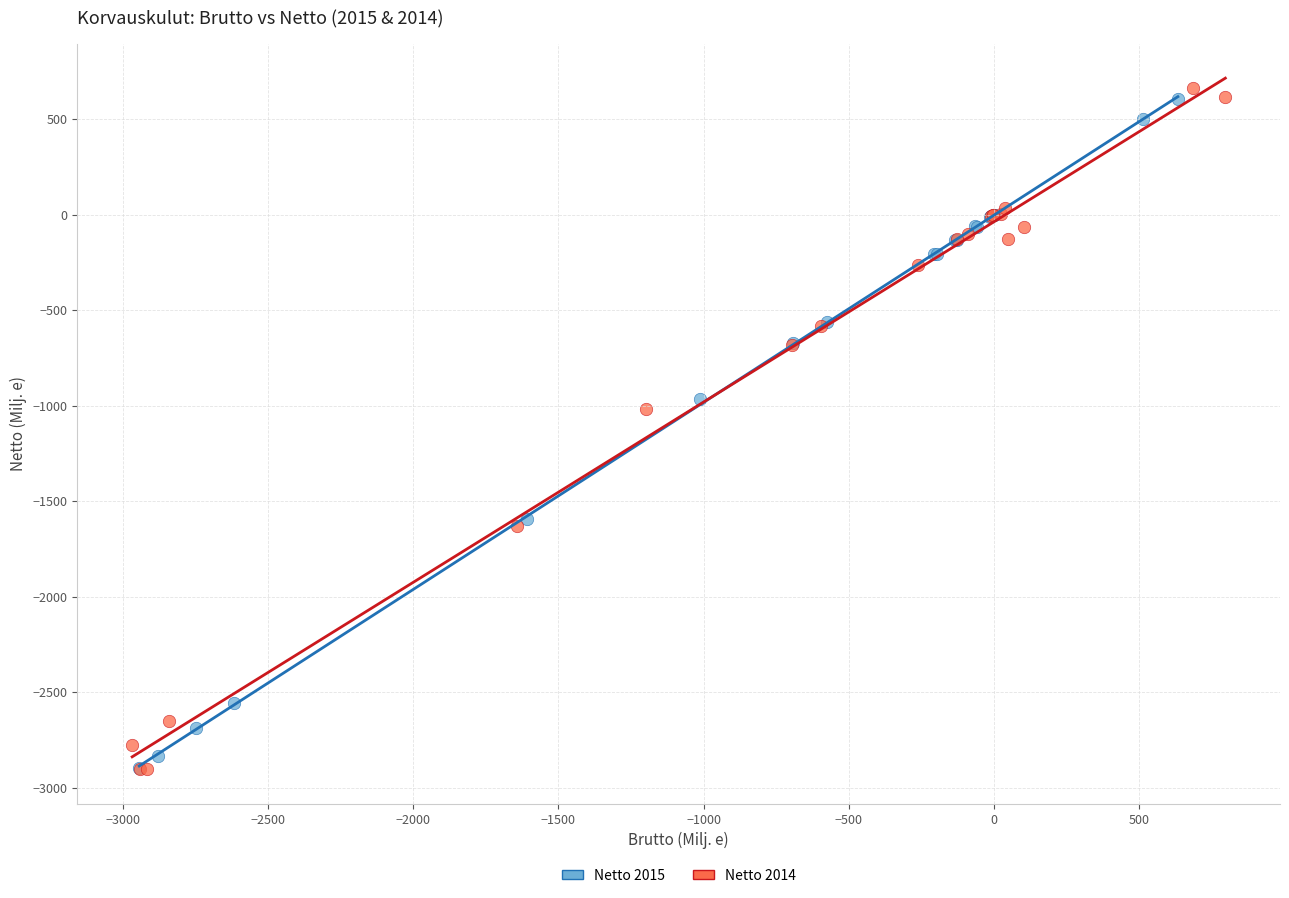

Which series reaches the maximum Y coordinate?

Netto 2014